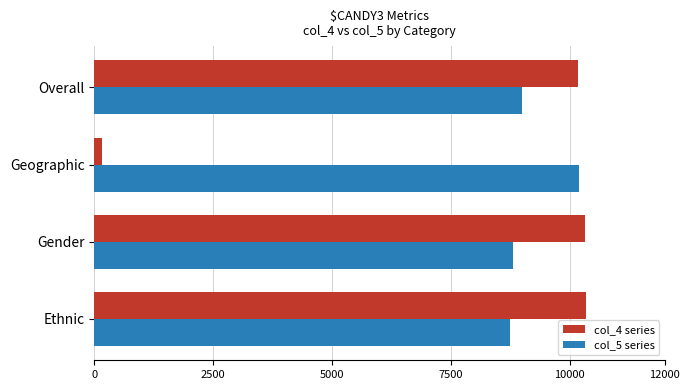

What is the difference between the highest and lowest values at Gender?

1512